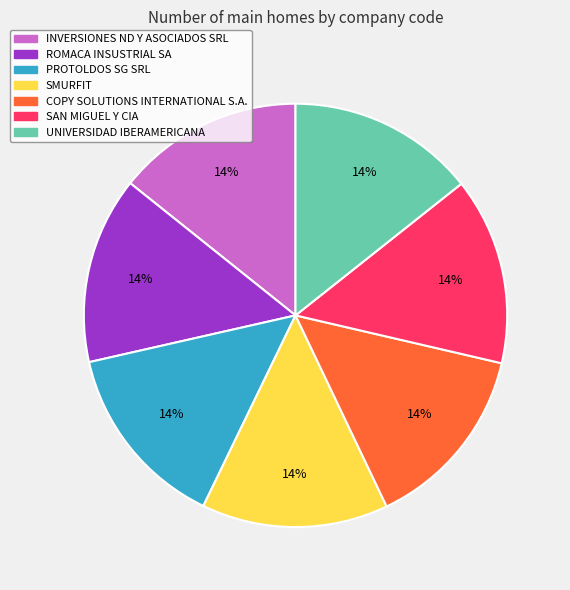

What percentage is the COPY SOLUTIONS INTERNATIONAL S.A. slice, to the nearest percent?

14%